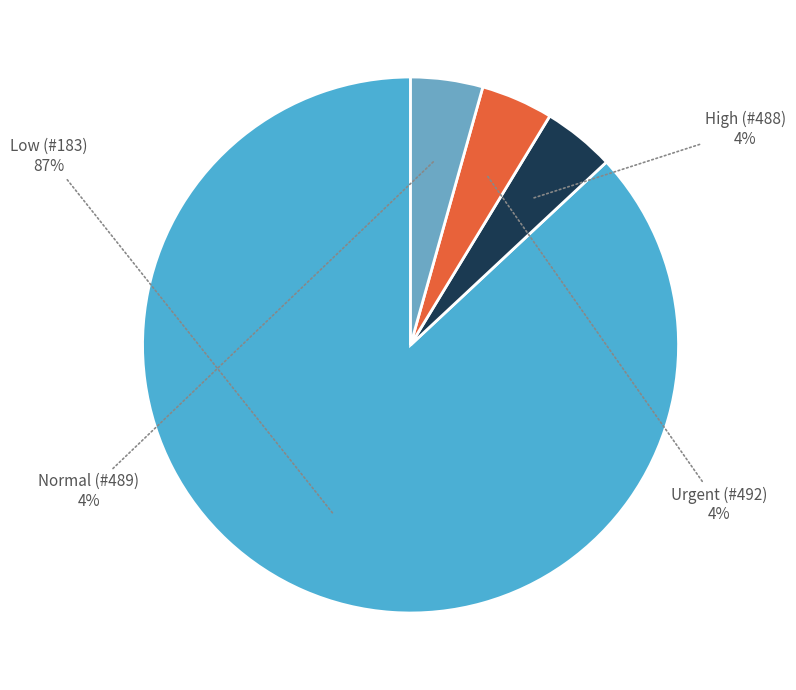

Is the sum of Low (#183) and High (#488) greater than half?

Yes